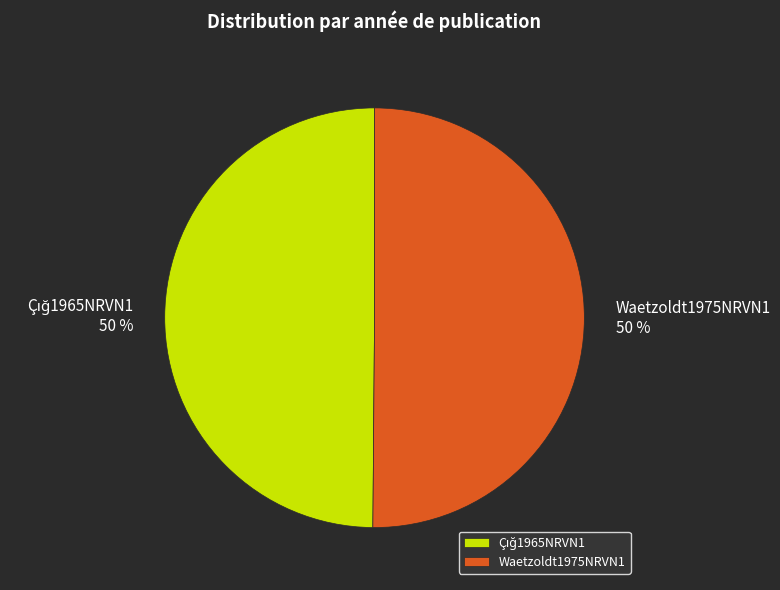

Is it true that Waetzoldt1975NRVN1 is 50% of the pie?

True